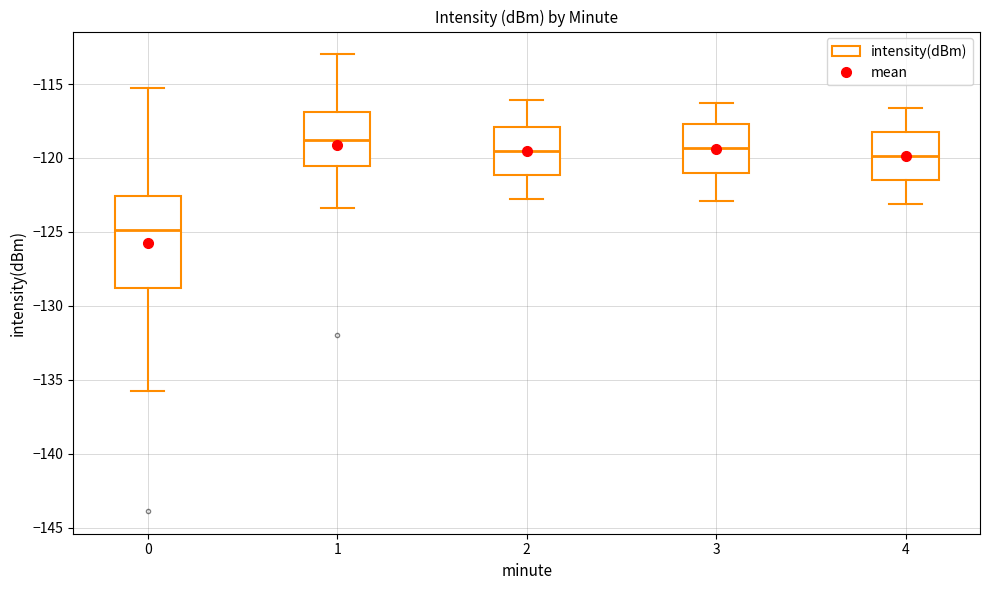

Where does the upper whisker of the box at x = 1 end on the y-axis? The values are not printed on the chart, so give them approximately, as read against the axis.

-113.0